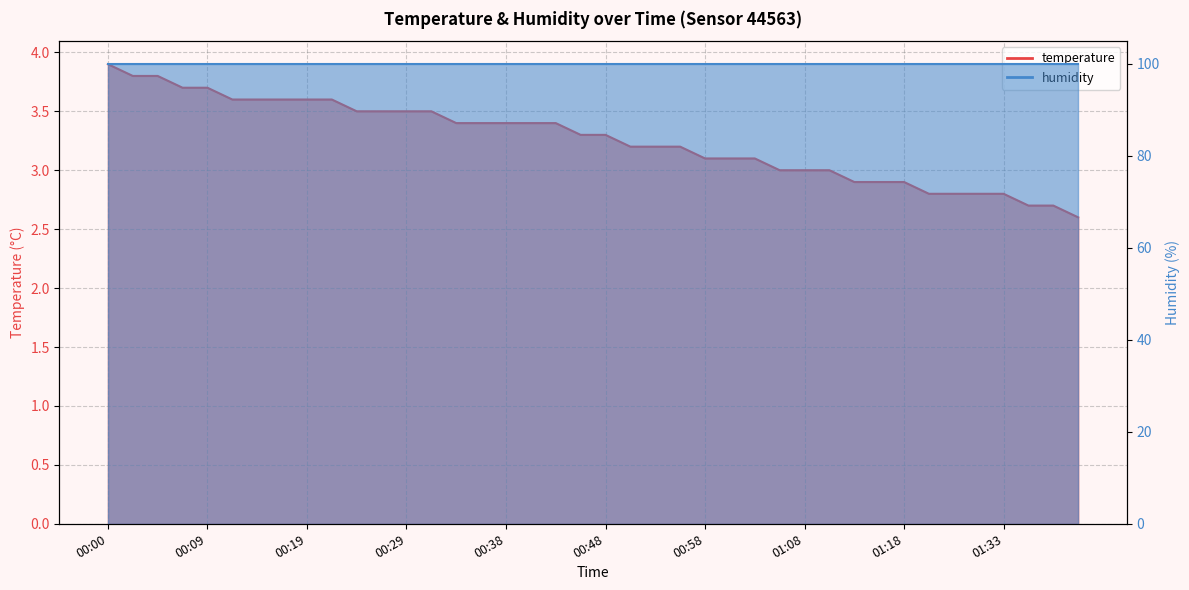

What is the value of the 36th point from the left?

2.8